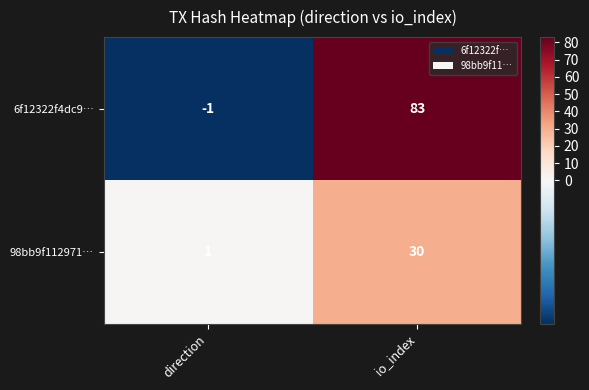

What is the maximum value for 6f12322f4dc9…?

83